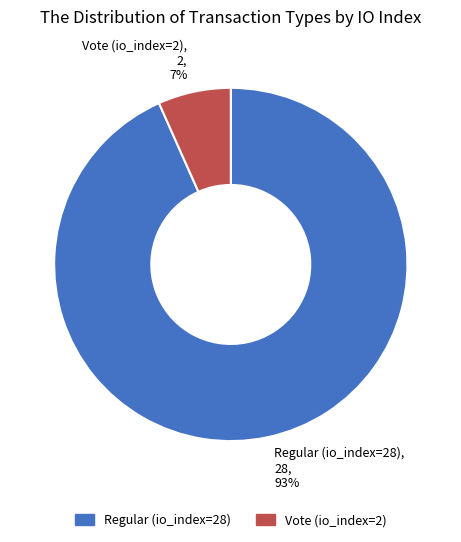

What percentage is the Vote (io_index=2) slice, to the nearest percent?

7%